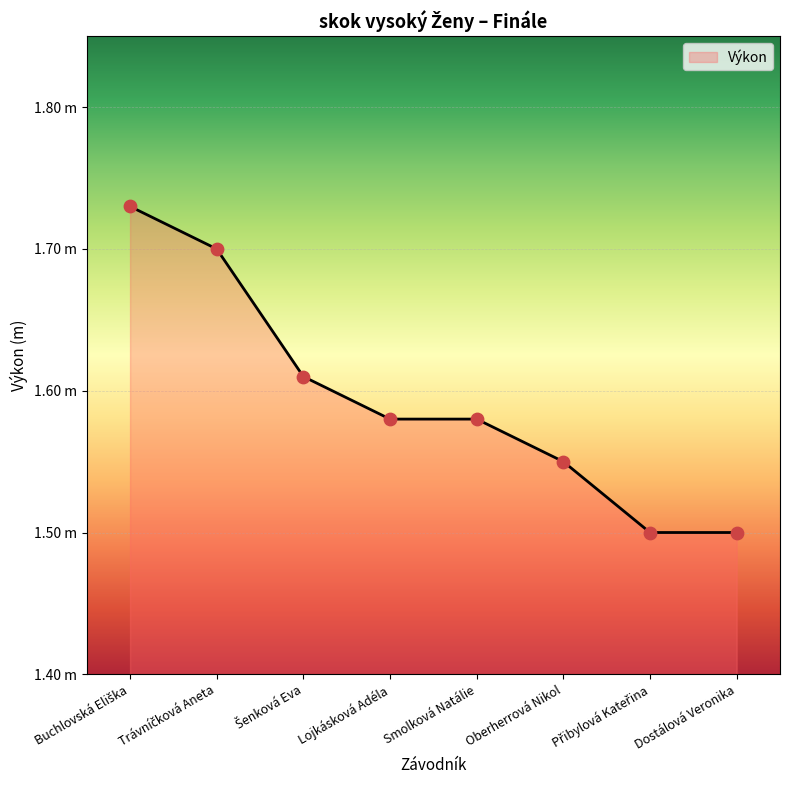

Between Buchlovská Eliška and Oberherrová Nikol, which is larger?

Buchlovská Eliška